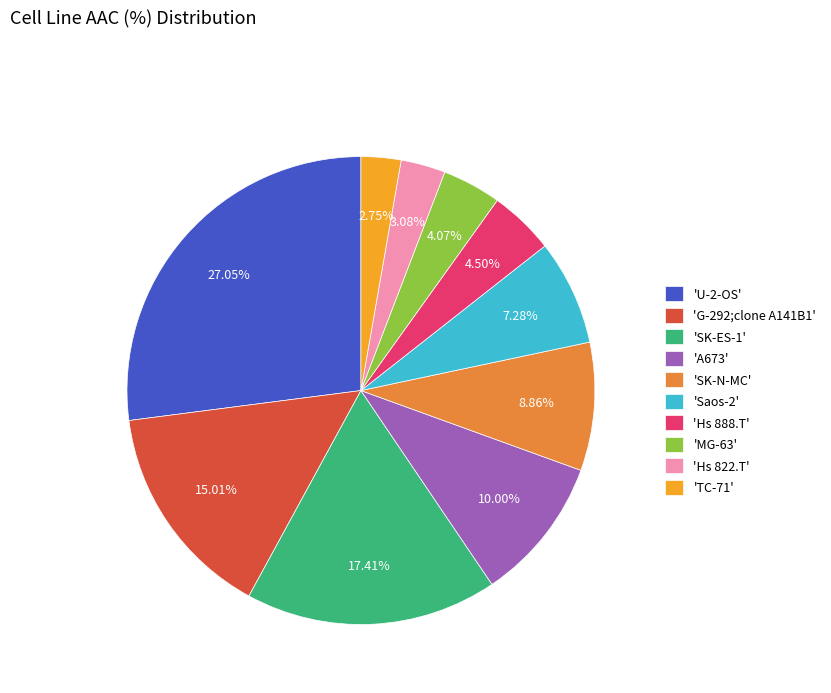

Is the sum of 'TC-71' and 'SK-N-MC' greater than half?

No